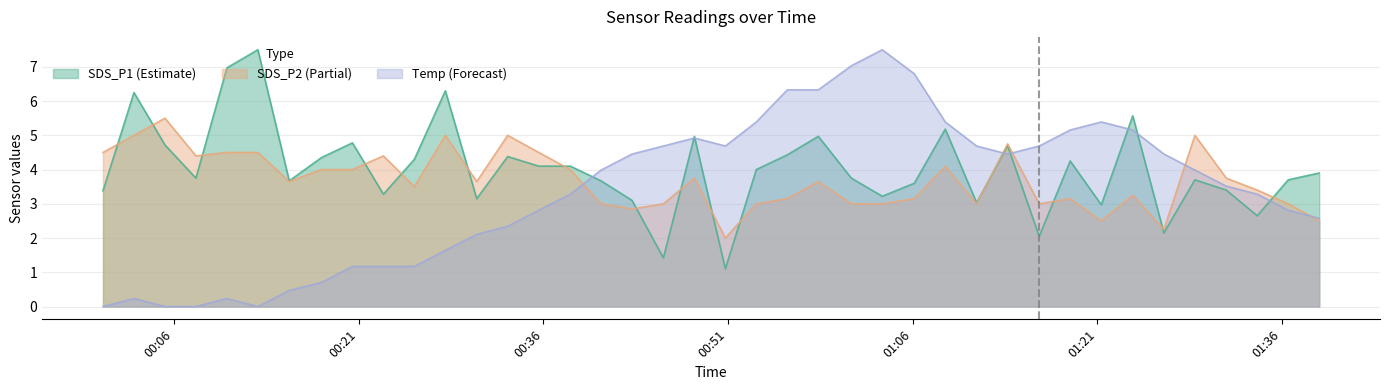

Read the Temp value at 2023/01/21 01:26:25.

4.5